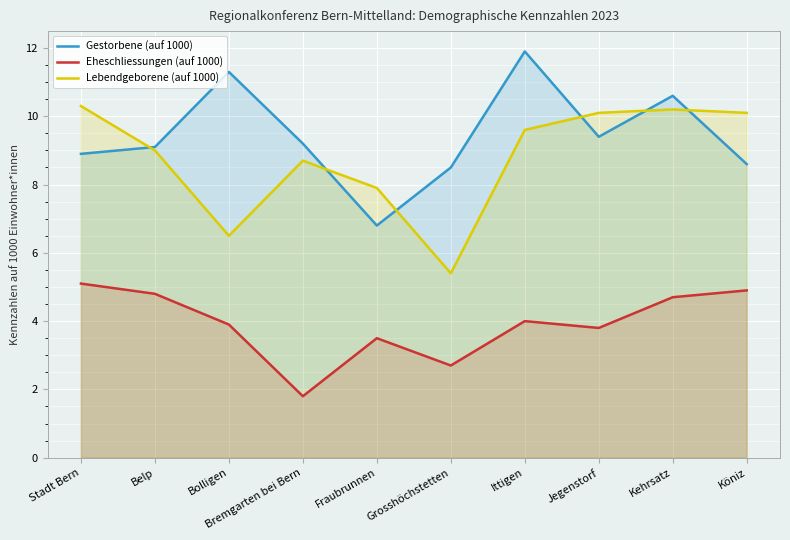

Which series has the largest range (max minus min)?

Gestorbene (auf 1000)